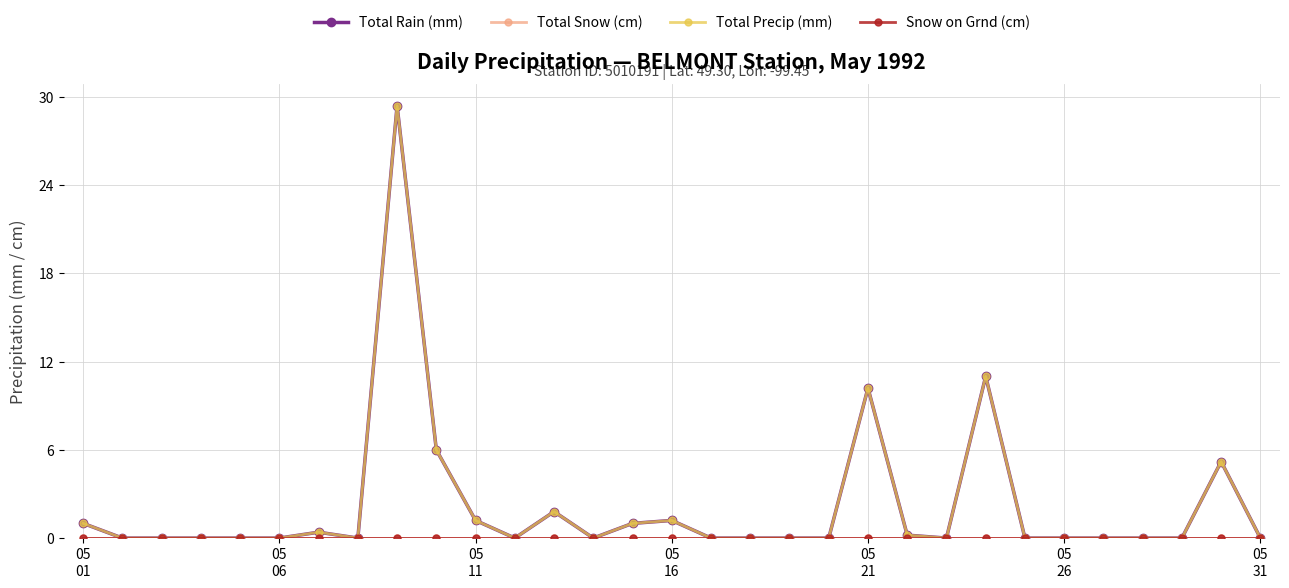

Reading left to right, transcribe all the data shown in this chart.

Total Rain (mm): 1.0	0.0	0.0	0.0	0.0	0.0	0.4	0.0	29.4	6.0	1.2	0.0	1.8	0.0	1.0	1.2	0.0	0.0	0.0	0.0	10.2	0.2	0.0	11.0	0.0	0.0	0.0	0.0	0.0	5.2	0.0
Total Snow (cm): 0.0	0.0	0.0	0.0	0.0	0.0	0.0	0.0	0.0	0.0	0.0	0.0	0.0	0.0	0.0	0.0	0.0	0.0	0.0	0.0	0.0	0.0	0.0	0.0	0.0	0.0	0.0	0.0	0.0	0.0	0.0
Total Precip (mm): 1.0	0.0	0.0	0.0	0.0	0.0	0.4	0.0	29.4	6.0	1.2	0.0	1.8	0.0	1.0	1.2	0.0	0.0	0.0	0.0	10.2	0.2	0.0	11.0	0.0	0.0	0.0	0.0	0.0	5.2	0.0
Snow on Grnd (cm): 0.0	0.0	0.0	0.0	0.0	0.0	0.0	0.0	0.0	0.0	0.0	0.0	0.0	0.0	0.0	0.0	0.0	0.0	0.0	0.0	0.0	0.0	0.0	0.0	0.0	0.0	0.0	0.0	0.0	0.0	0.0